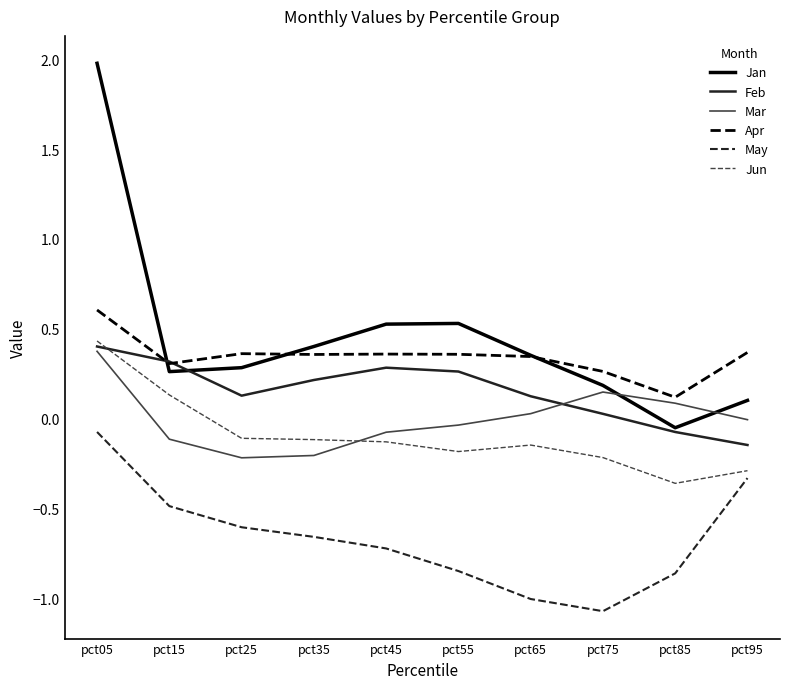

At which label is May closest to 0?

pct05